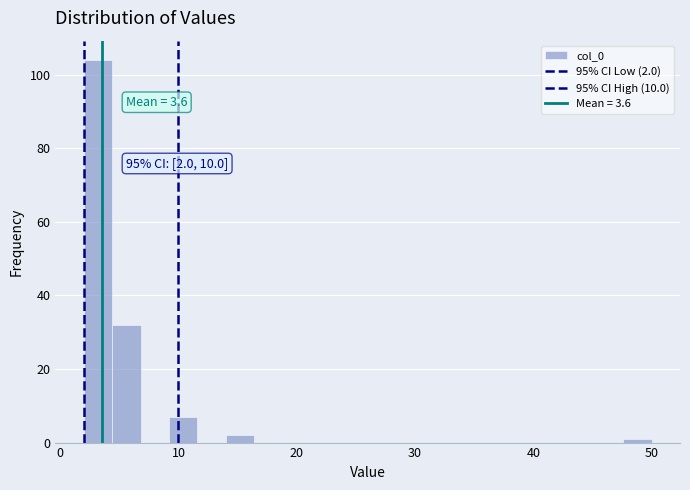

Read against the x-axis, roughly where is the centre of the tallest bar?

3